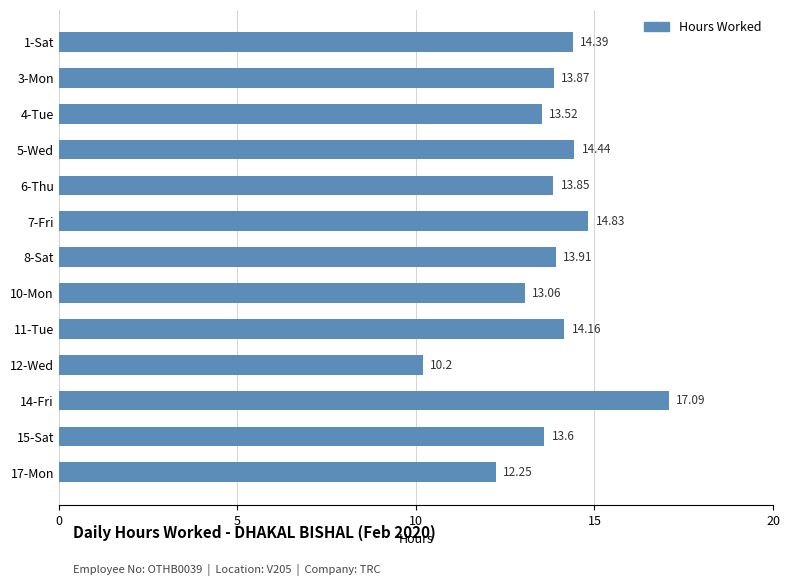

What is the greatest value displayed?

17.1